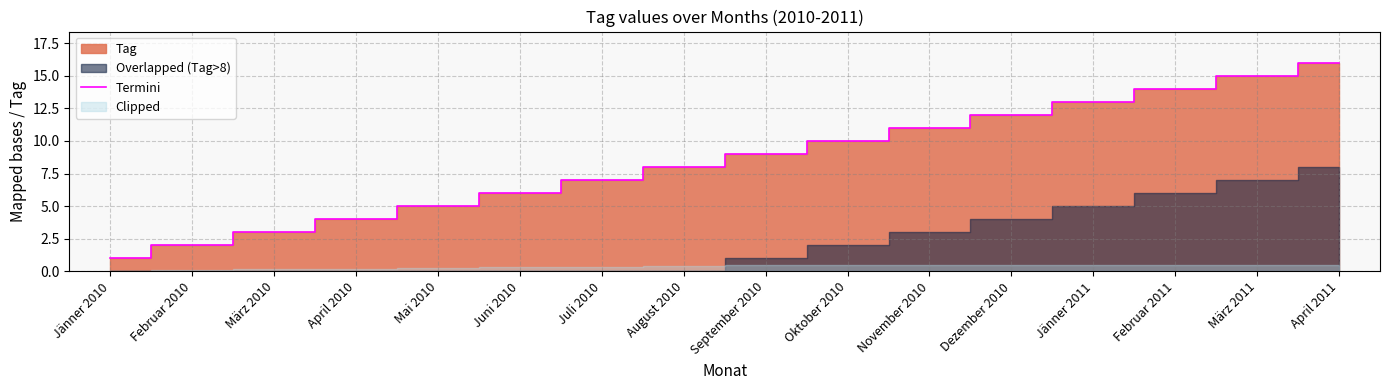

Reading right to left, transcribe all the data shown in this chart.

16	15	14	13	12	11	10	9	8	7	6	5	4	3	2	1